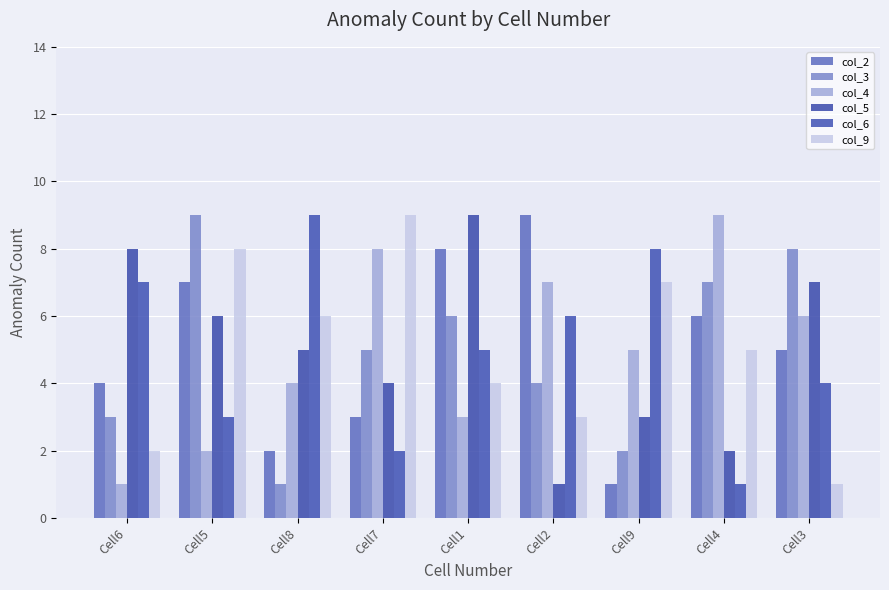

How many values in the col_4 series are below 5?

4